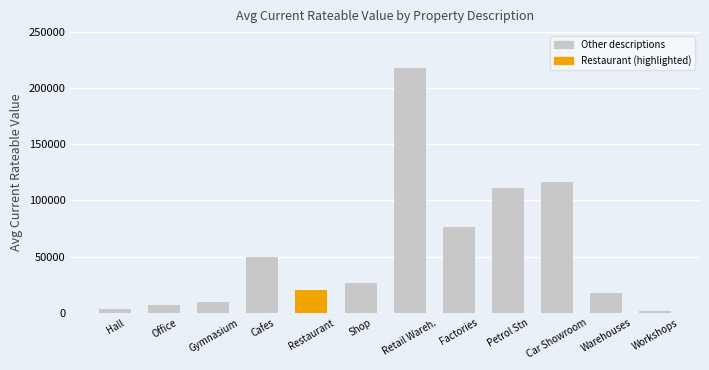

True or false: the data shows 80715 at Car Showroom.

False